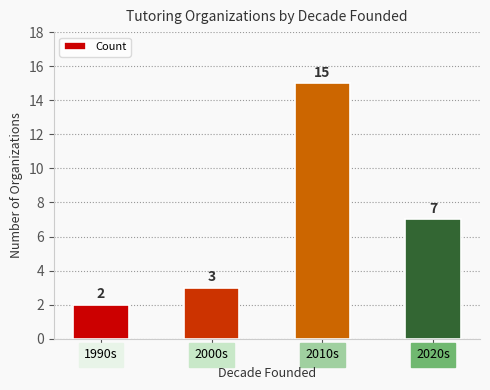

What is the value of the 1st bar from the left?

2